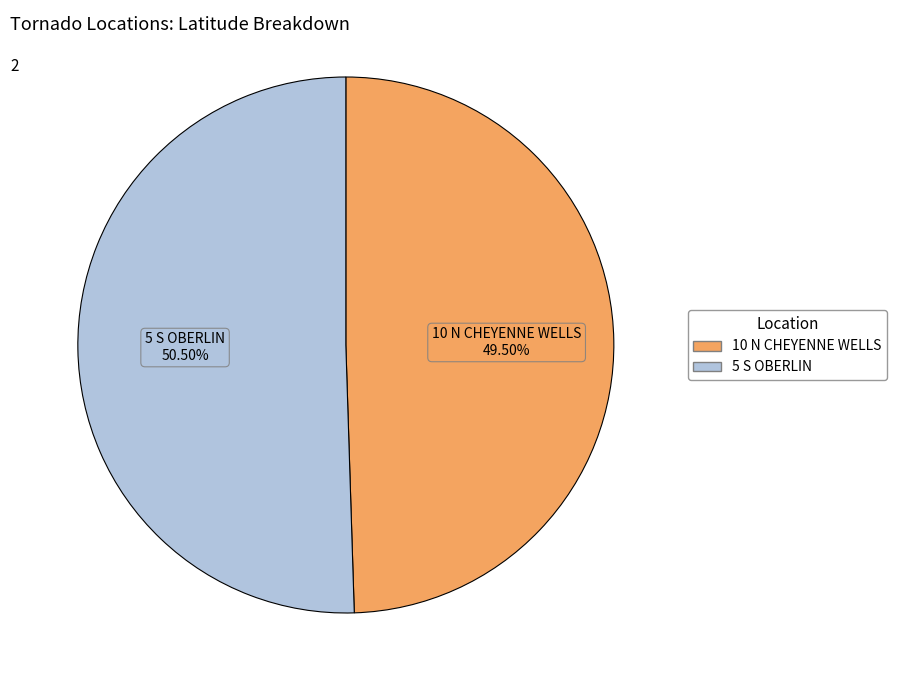

How many slices are in this pie chart?

2